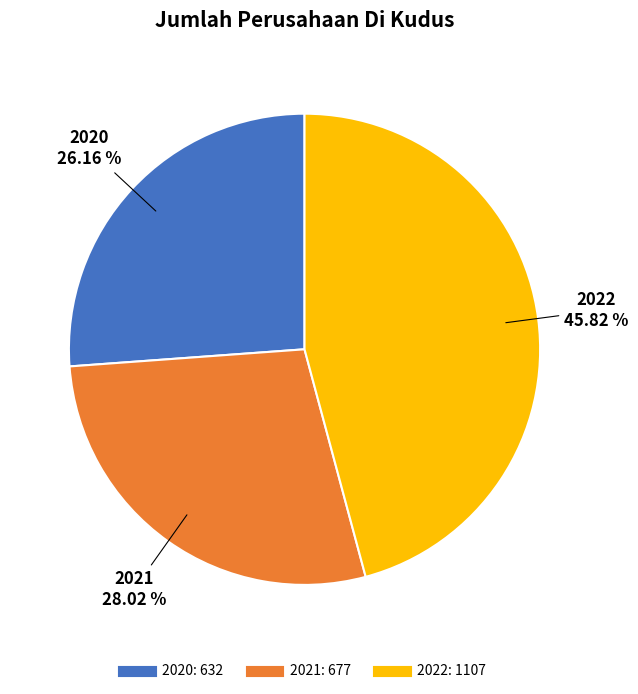

To the nearest percent, what percentage of the pie is 2022?

46%